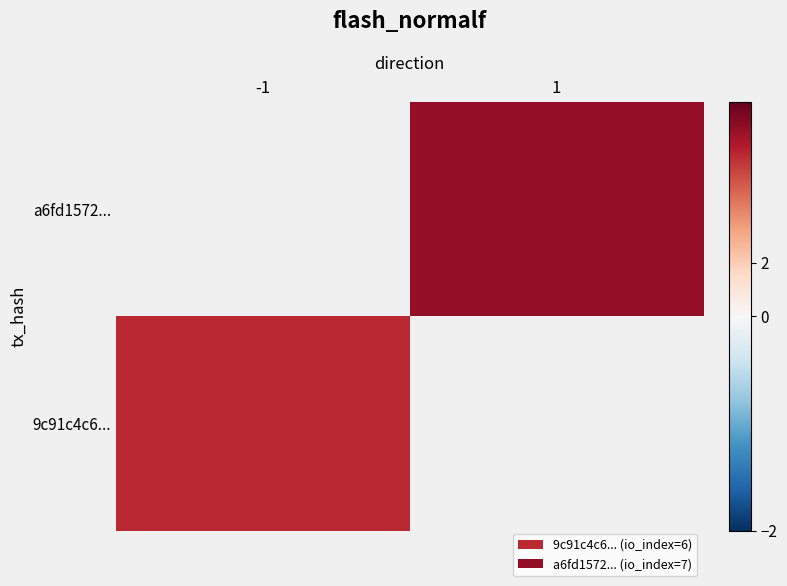

List the series in order of their overall mean, lowest first.

9c91c4c68516102f9a1ef3d86865e6e371ee4bd, a6fd1572573910c6720663b3c5a80e1b5d02084